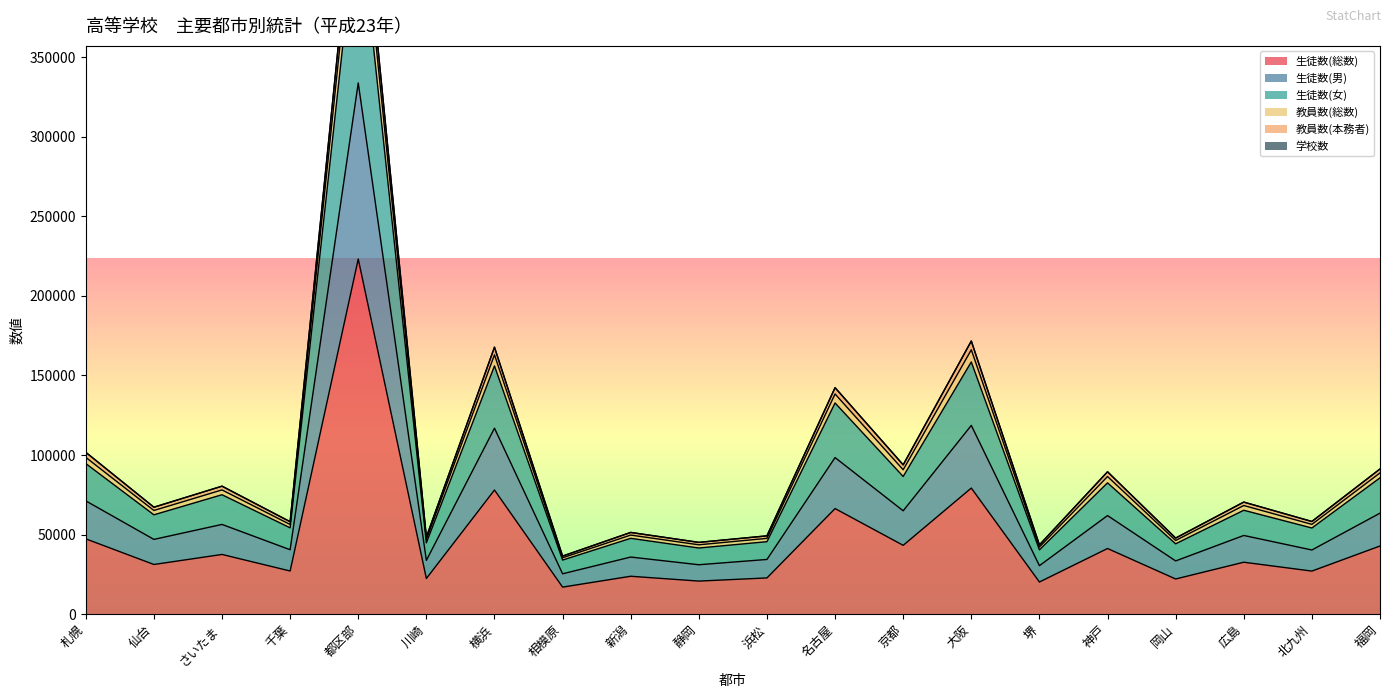

List the labels in order of 生徒数(総数) value, smallest first.

相模原, 堺, 静岡, 岡山, 川崎, 浜松, 新潟, 北九州, 千葉, 仙台, 広島, さいたま, 神戸, 福岡, 京都, 札幌, 名古屋, 横浜, 大阪, 都区部